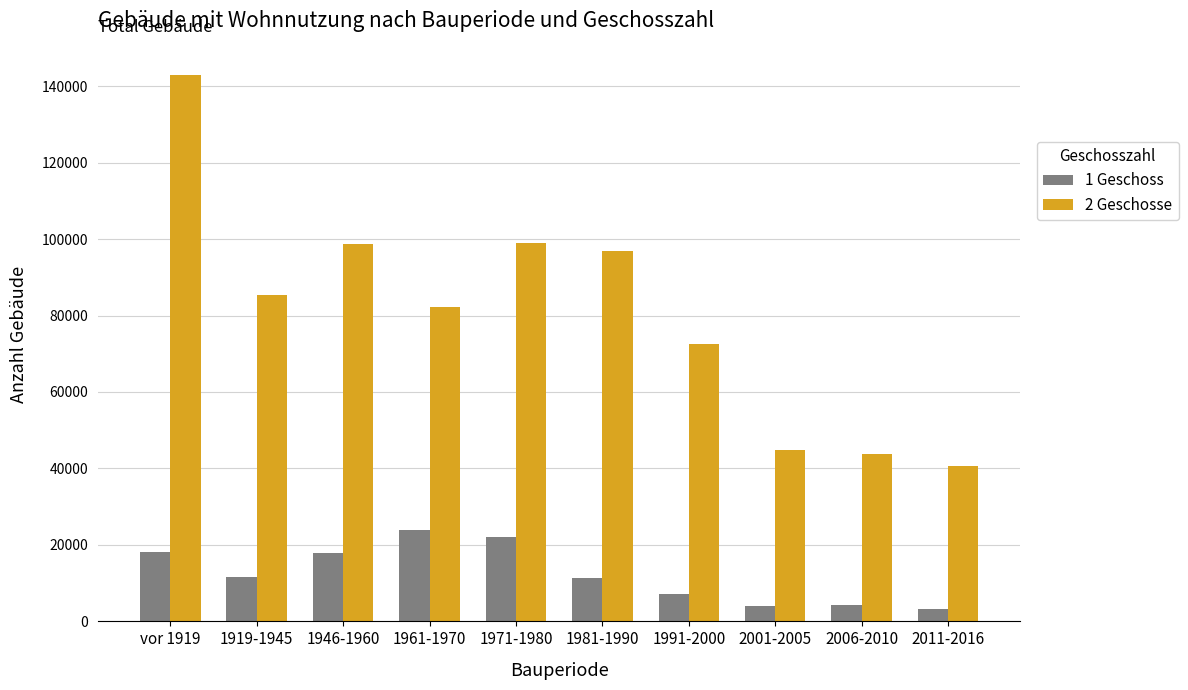

How many bars are there in each group?

2